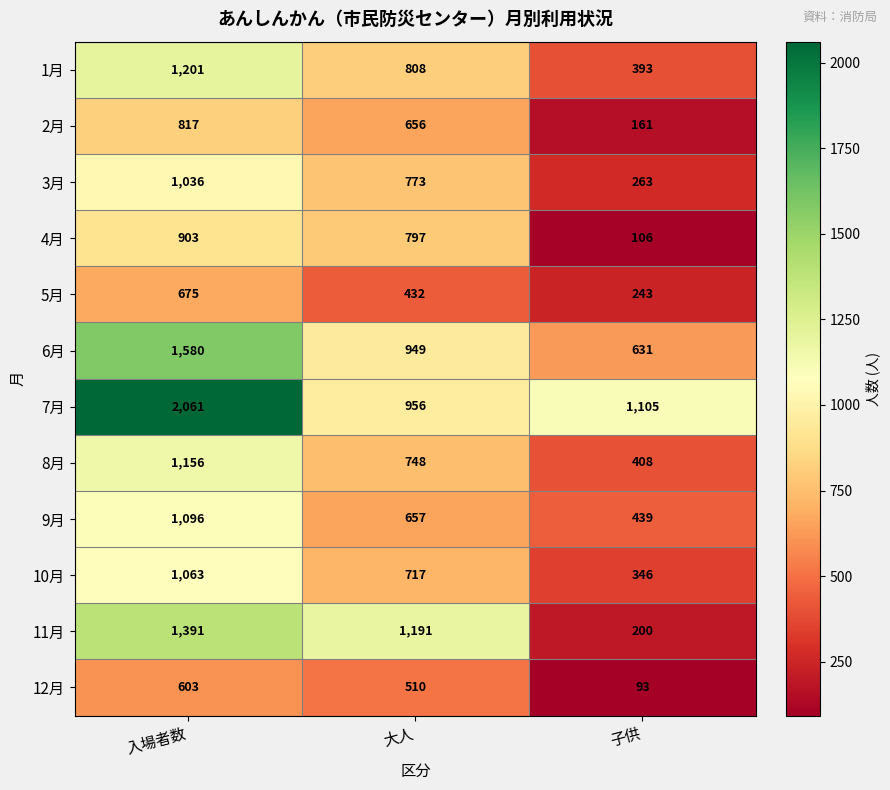

True or false: 10月 has a value of 143 at 子供.

False